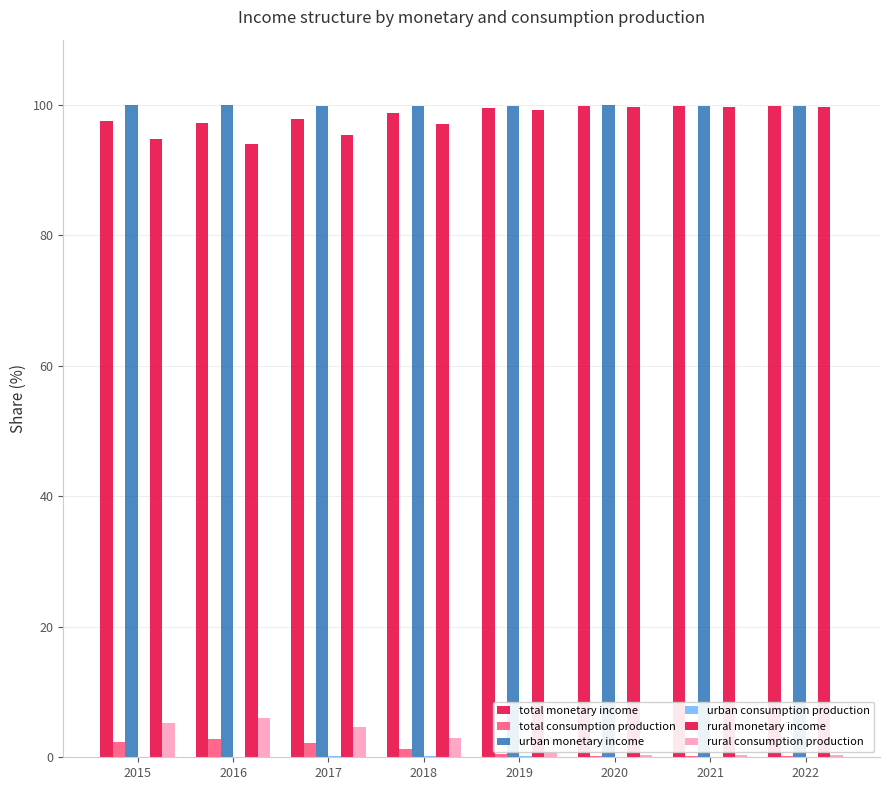

Is it true that rural monetary income equals 99.2 at 2019?

True